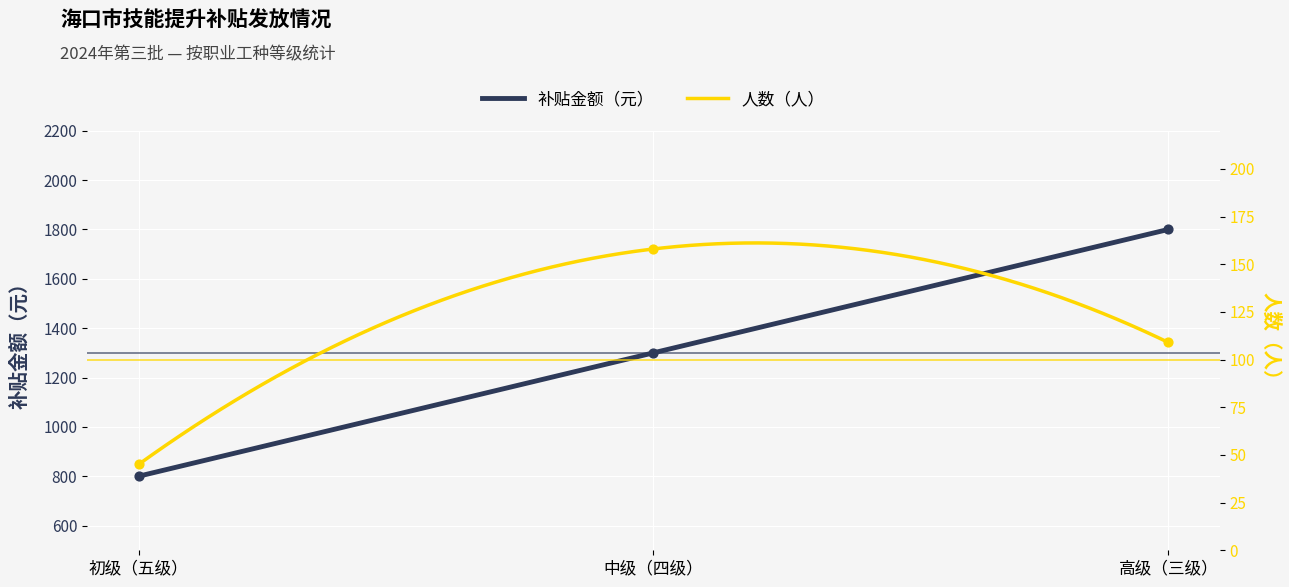

Is the value of 补贴金额_by_等级 at 高级（三级） greater than the value of 人数_by_等级 at 高级（三级）?

Yes